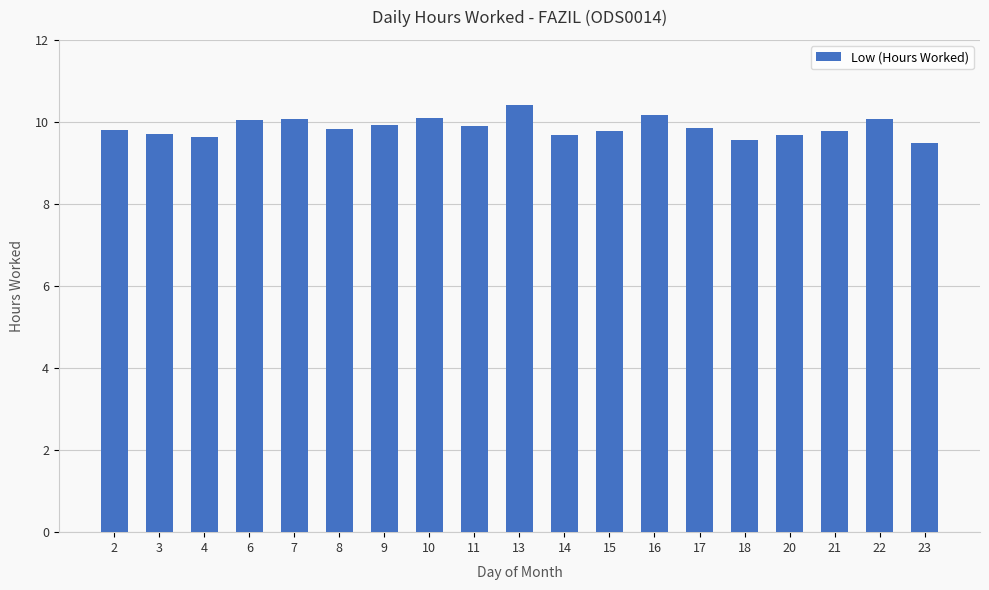

What is the value of the 3rd bar from the left?

9.6